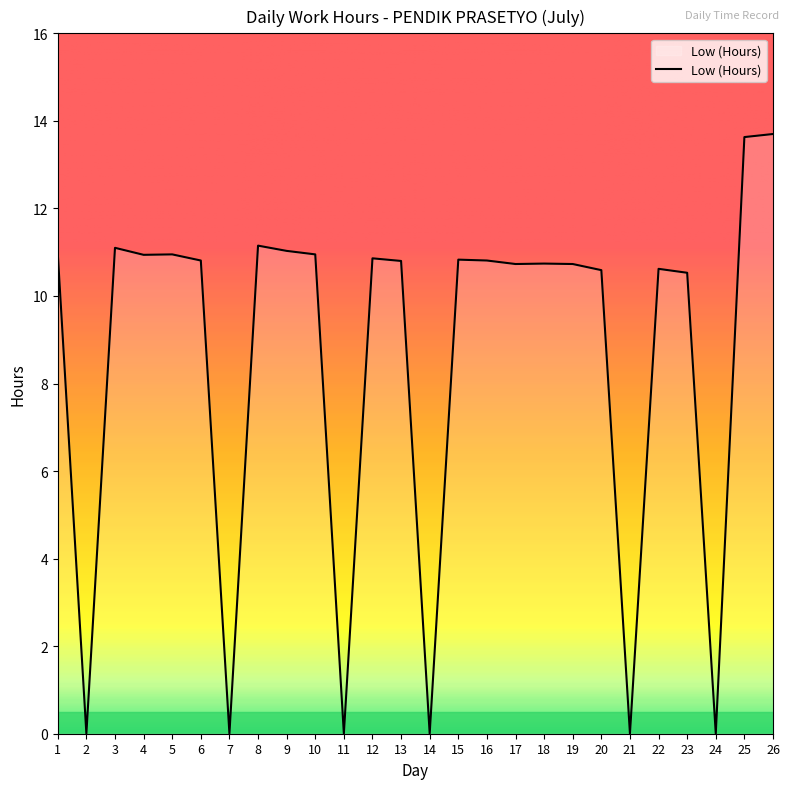

Read the value at 15.

10.8